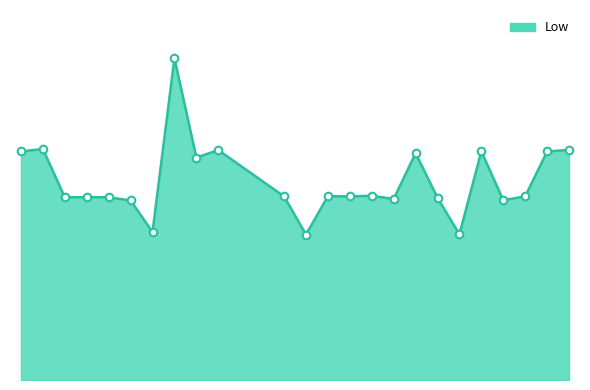

Does the chart have visible grid lines?

No